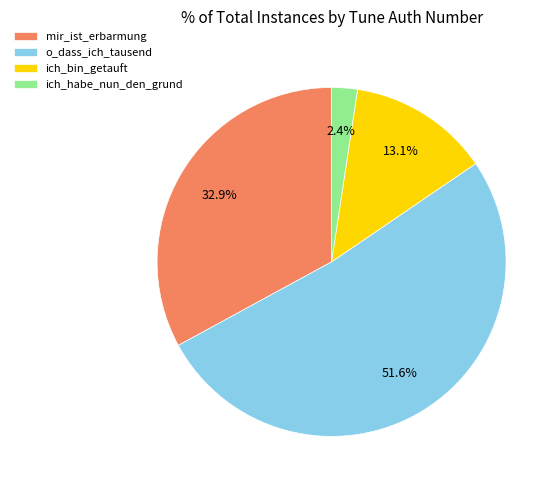

Do mir_ist_erbarmung and ich_habe_nun_den_grund together represent more than half of the pie?

No